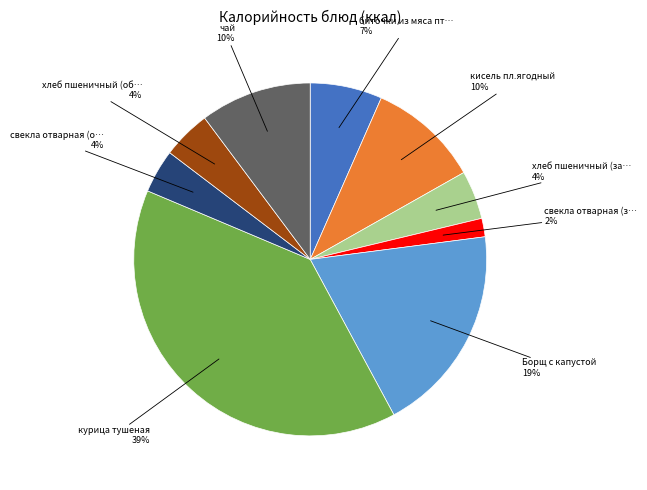

Is there any slice that represents more than half of the pie?

No